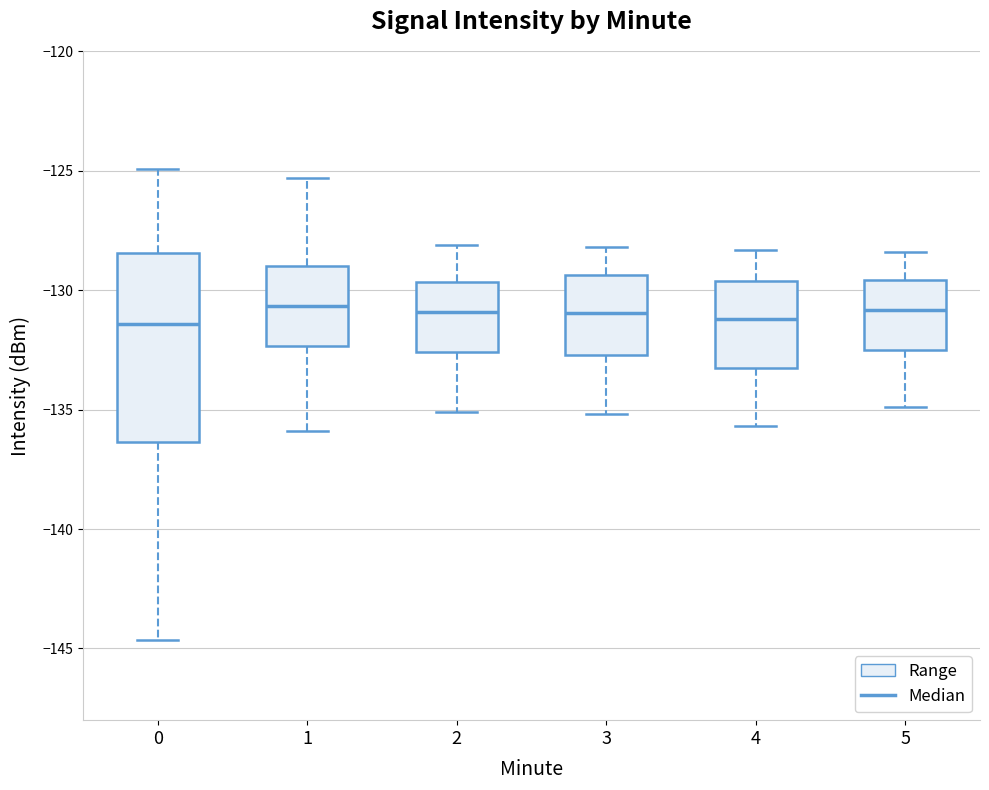

Which box is the tallest, from its lower edge to its upper edge?

0